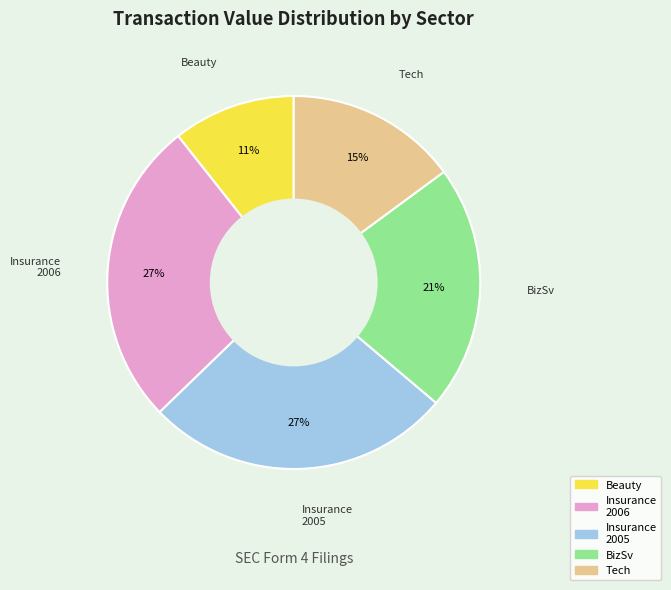

Does any single category account for the majority?

No